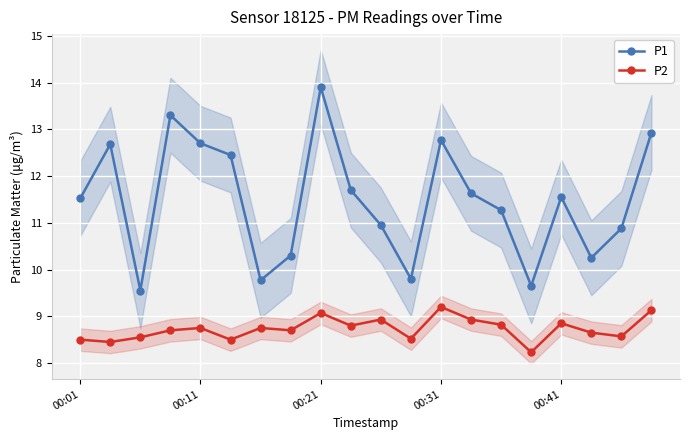

In P1, how many points are lower than both neighbors (excluding endpoints)?

5